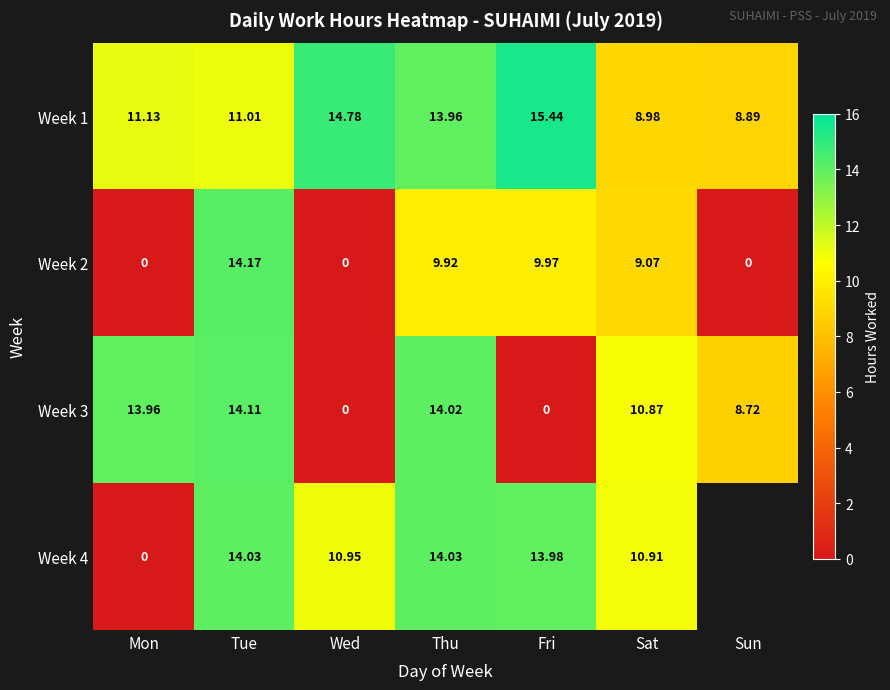

What is the sum of all Week 1 values?

84.2